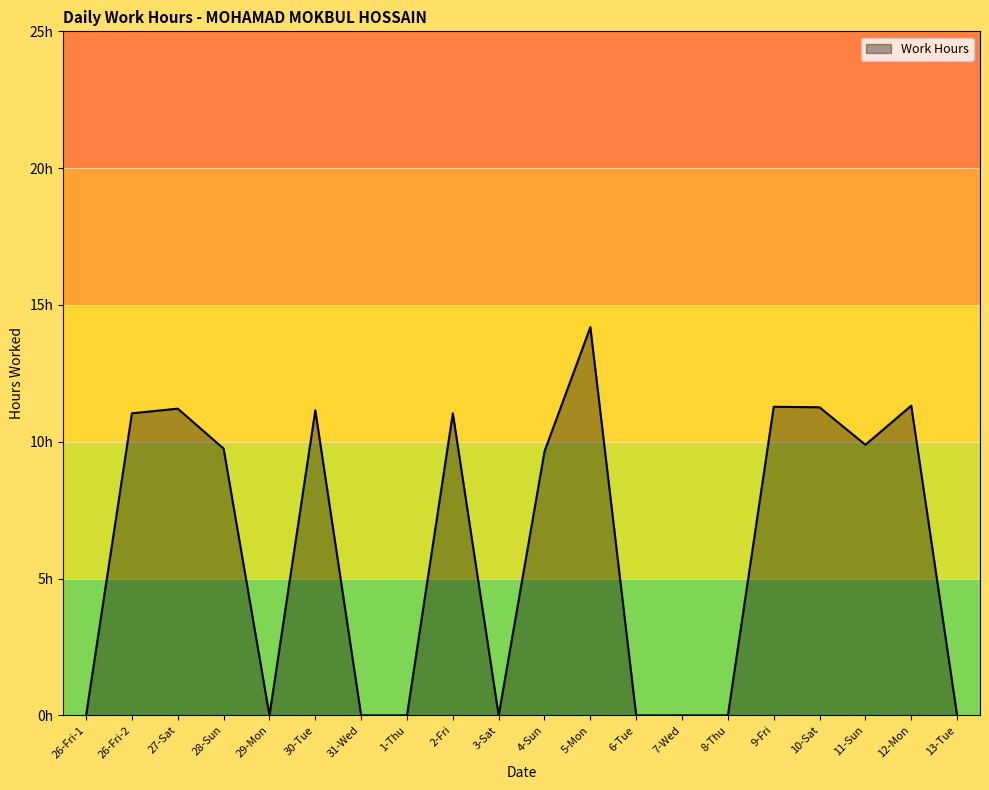

Rank the categories by value from highest to lowest.

5-Mon, 12-Mon, 9-Fri, 10-Sat, 27-Sat, 30-Tue, 26-Fri-2, 2-Fri, 11-Sun, 28-Sun, 4-Sun, 26-Fri-1, 29-Mon, 31-Wed, 1-Thu, 3-Sat, 6-Tue, 7-Wed, 8-Thu, 13-Tue